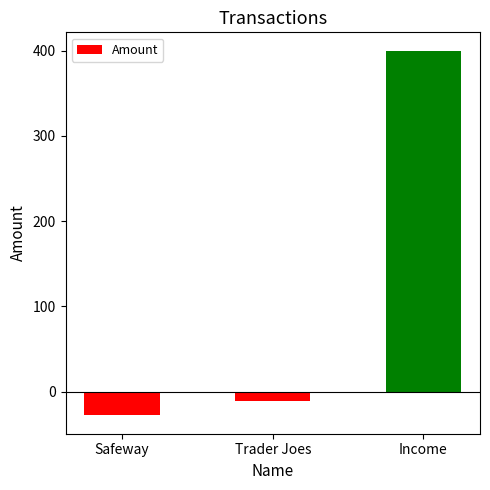

Does the chart contain stacked bars?

No